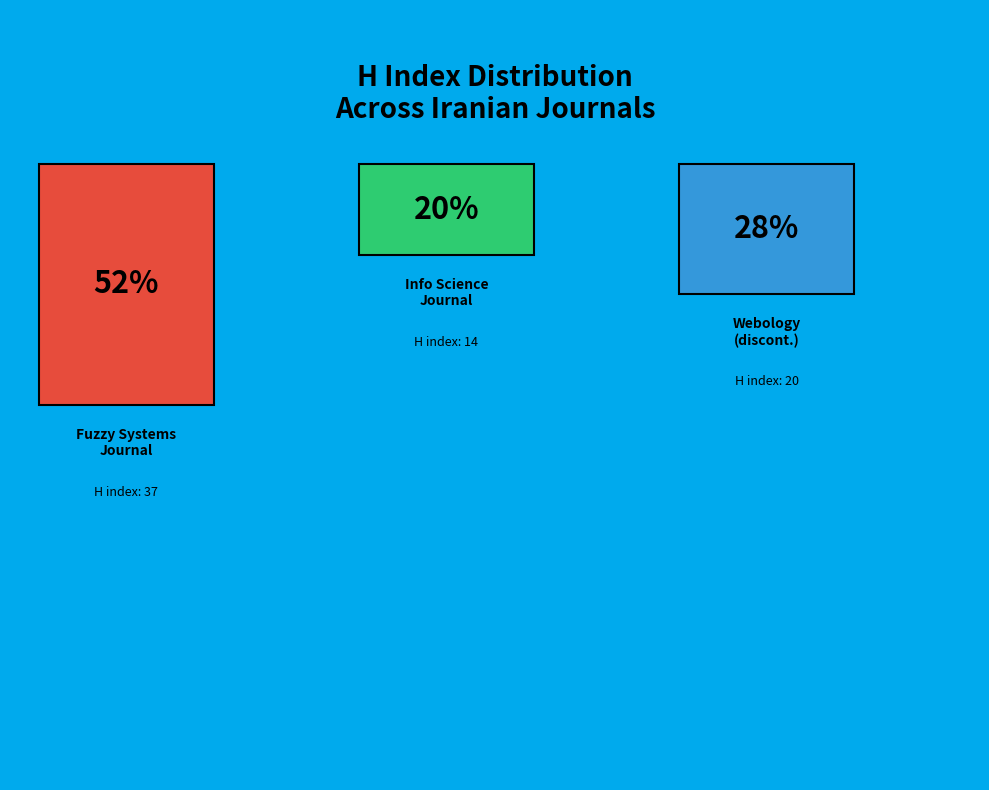

Rank the categories by value from lowest to highest.

International Journal of Information Science, Webology (discontinued), Iranian Journal of Fuzzy Systems